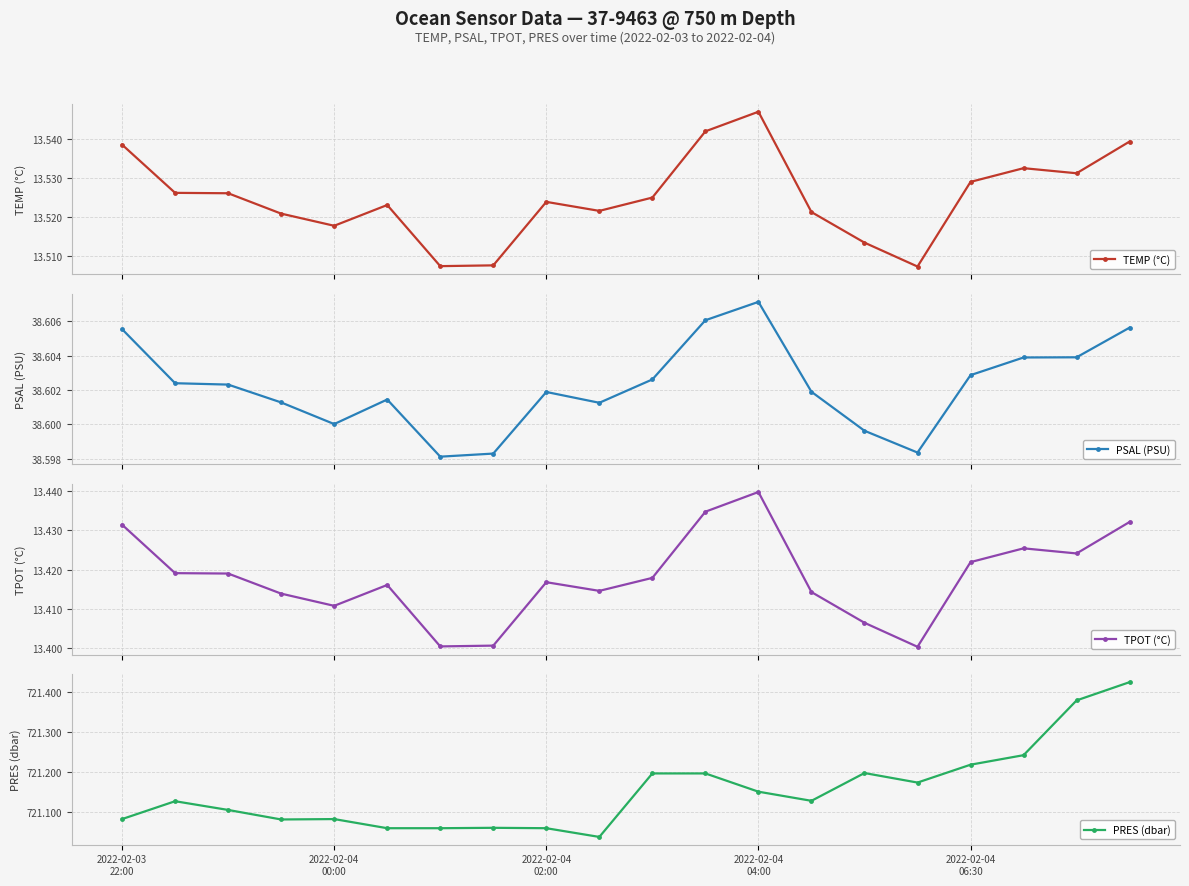

Is the value of TEMP (°C) at 5 greater than the value of PRES (dbar) at 14?

No